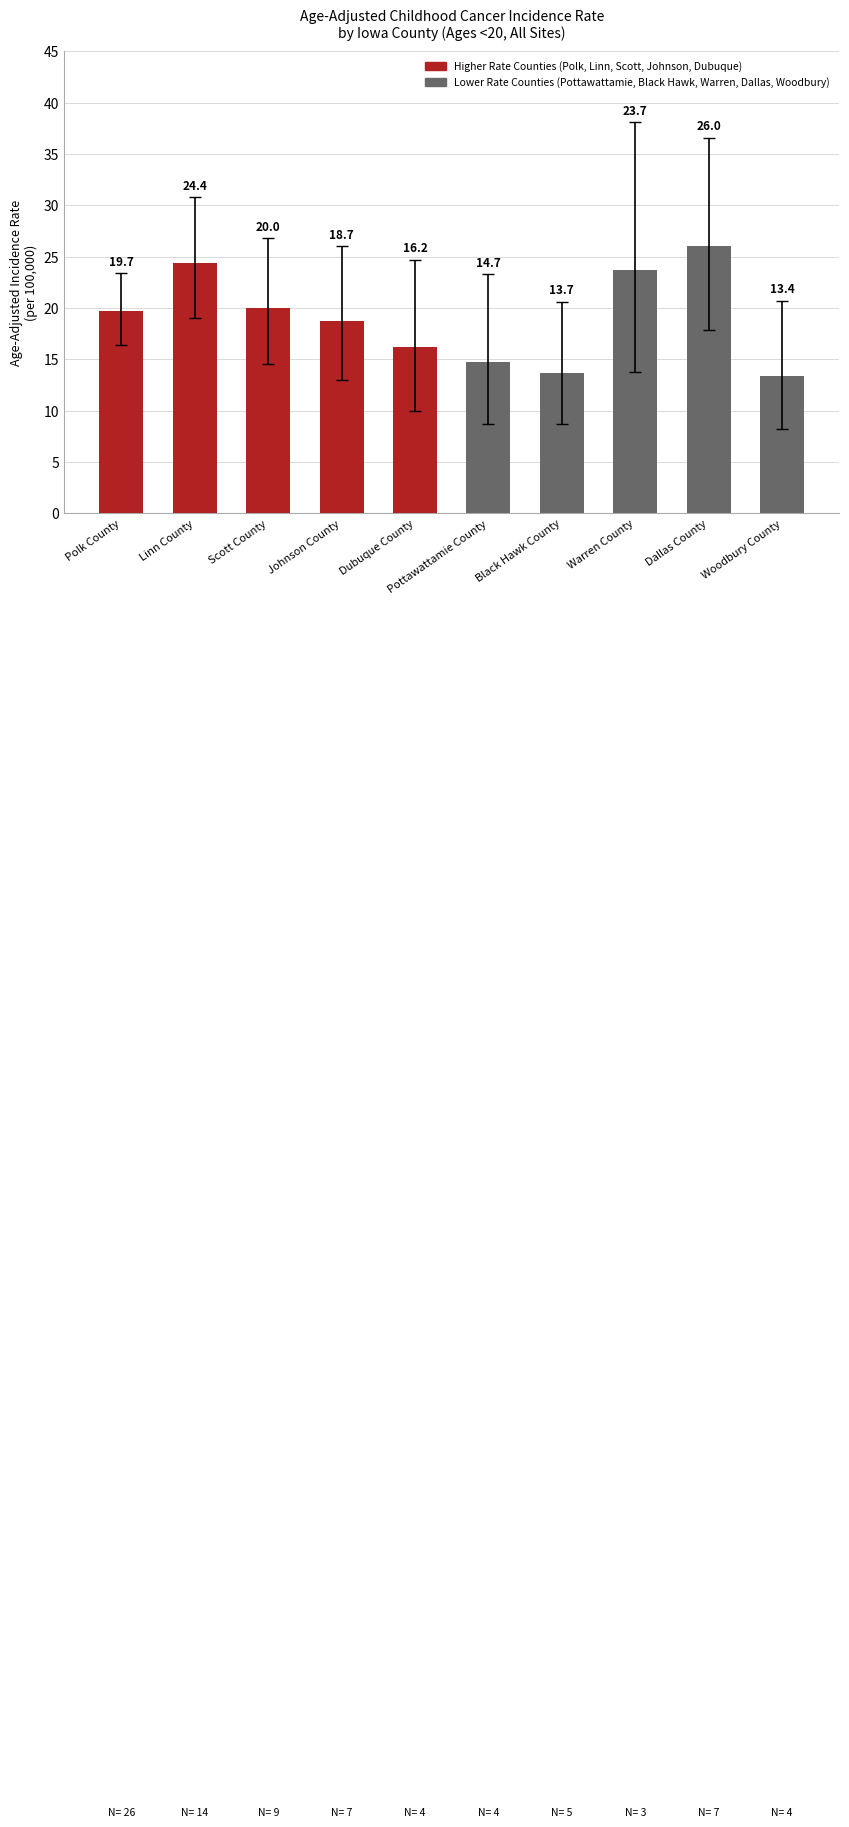

Reading left to right, list all the values displayed in this chart.

Polk County=19.7	Linn County=24.4	Scott County=20.0	Johnson County=18.7	Dubuque County=16.2	Pottawattamie County=14.7	Black Hawk County=13.7	Warren County=23.7	Dallas County=26.0	Woodbury County=13.4